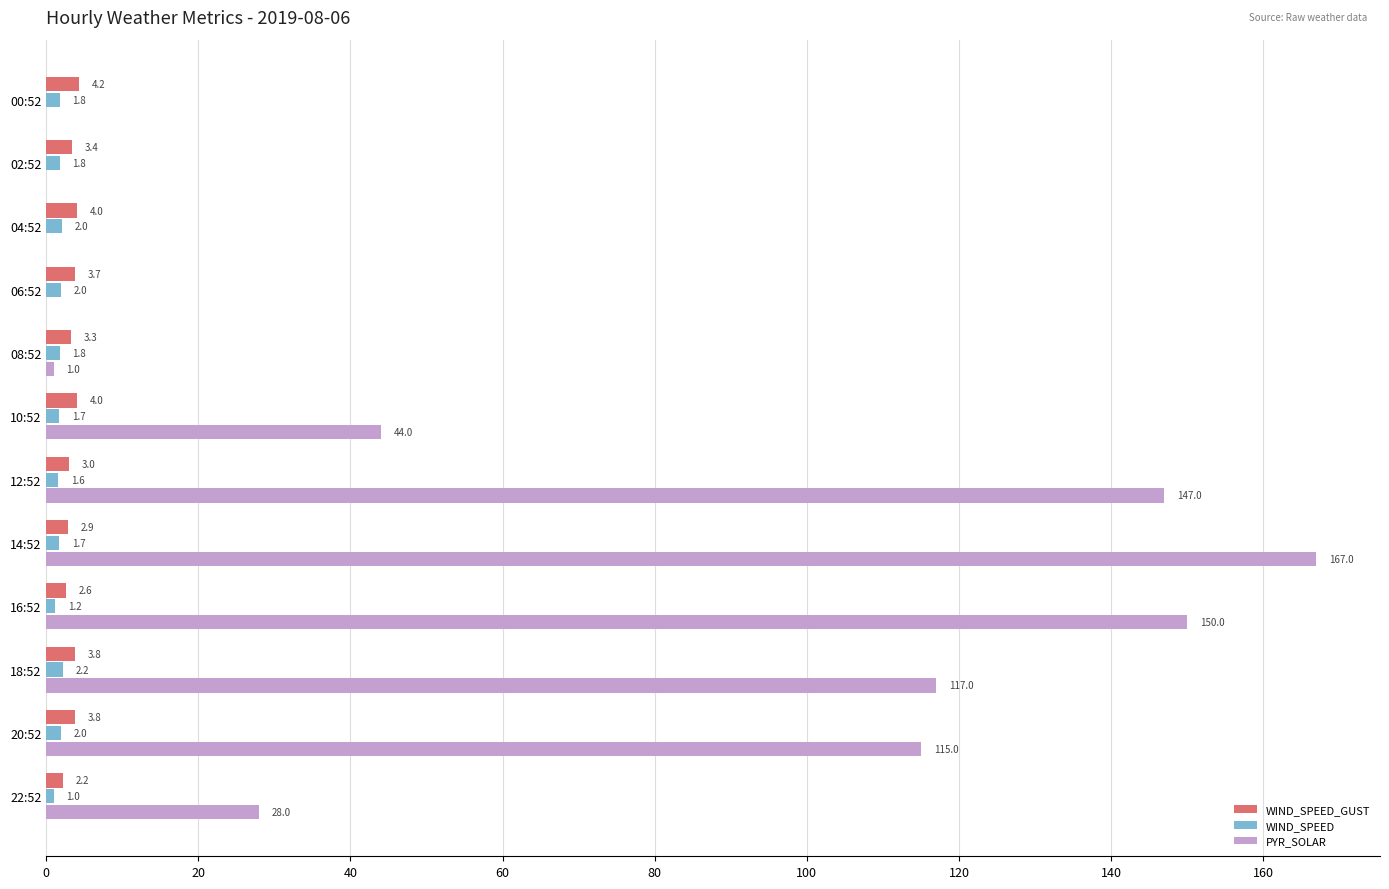

How many distinct data groups are displayed?

3